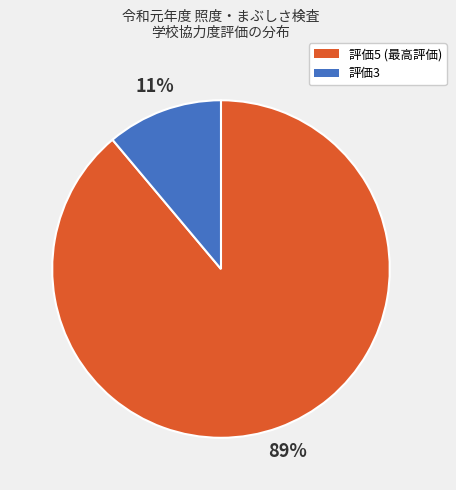

How many segments does this pie chart have?

2